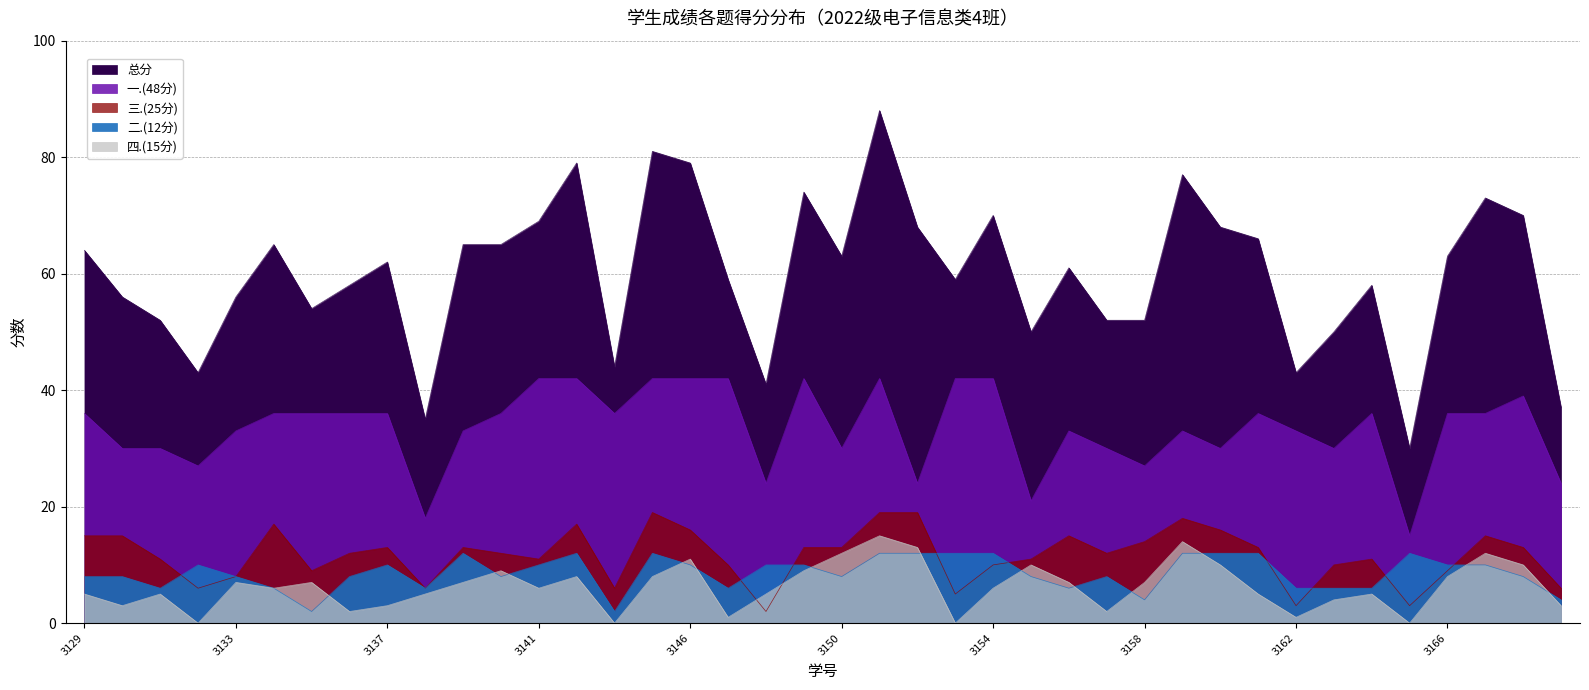

Between 2022083139 and 2022083162, which is larger?

2022083139